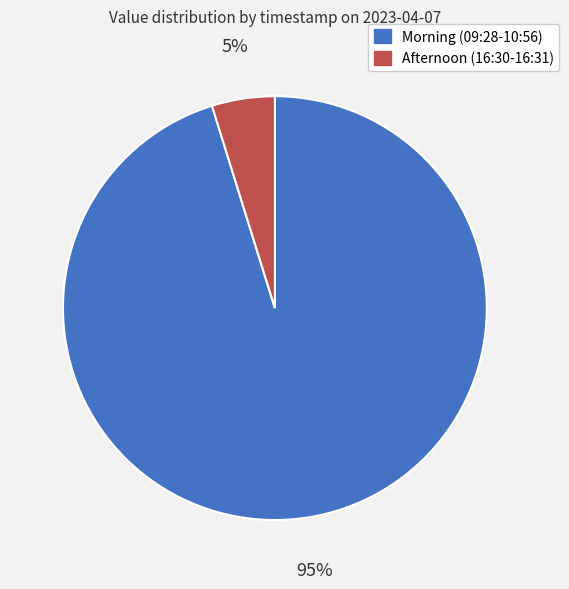

Count the number of slices in the pie.

2